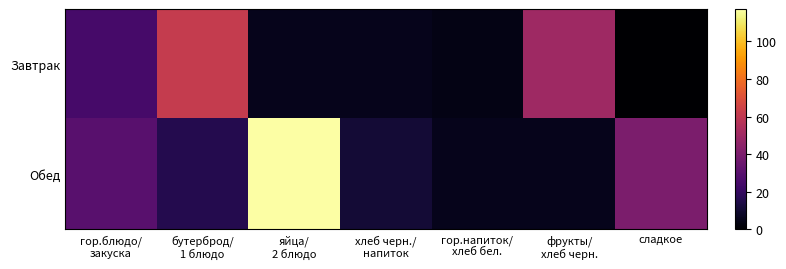

What is the maximum value shown in the chart?

117.3